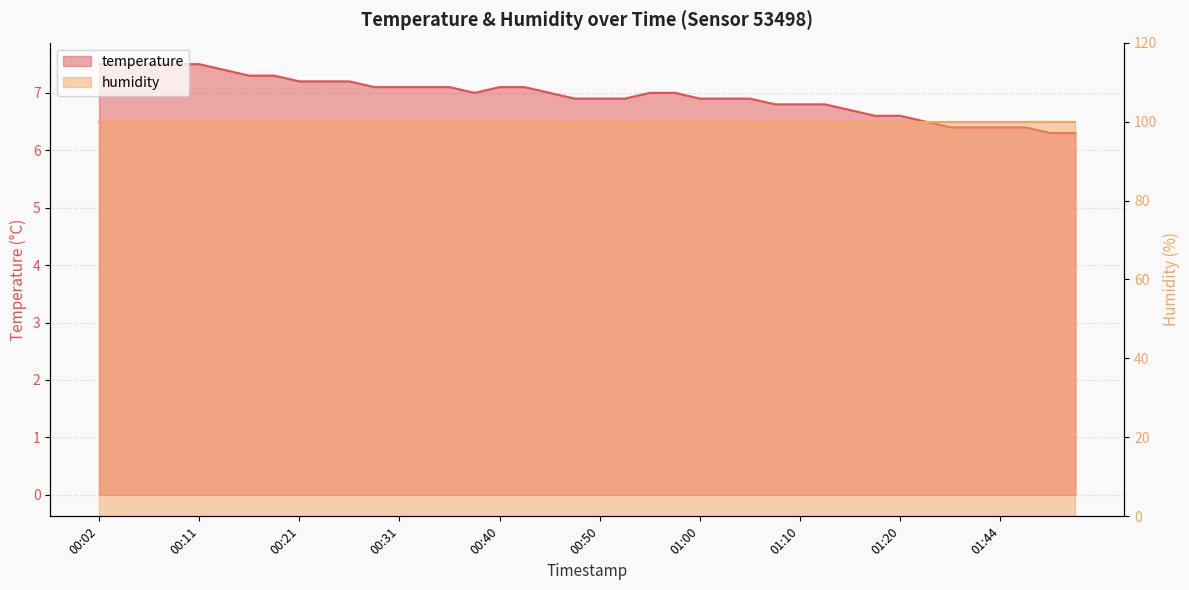

Reading left to right, what are all the values shown in this chart?

00:02=7.5	00:04=7.5	00:06=7.5	00:09=7.5	00:11=7.5	00:14=7.4	00:16=7.3	00:19=7.3	00:21=7.2	00:23=7.2	00:26=7.2	00:28=7.1	00:31=7.1	00:33=7.1	00:36=7.1	00:38=7.0	00:40=7.1	00:43=7.1	00:45=7.0	00:48=6.9	00:50=6.9	00:53=6.9	00:55=7.0	00:58=7.0	01:00=6.9	01:02=6.9	01:05=6.9	01:07=6.8	01:10=6.8	01:12=6.8	01:15=6.7	01:17=6.6	01:20=6.6	01:33=6.5	01:36=6.4	01:38=6.4	01:44=6.4	01:46=6.4	01:49=6.3	01:51=6.3